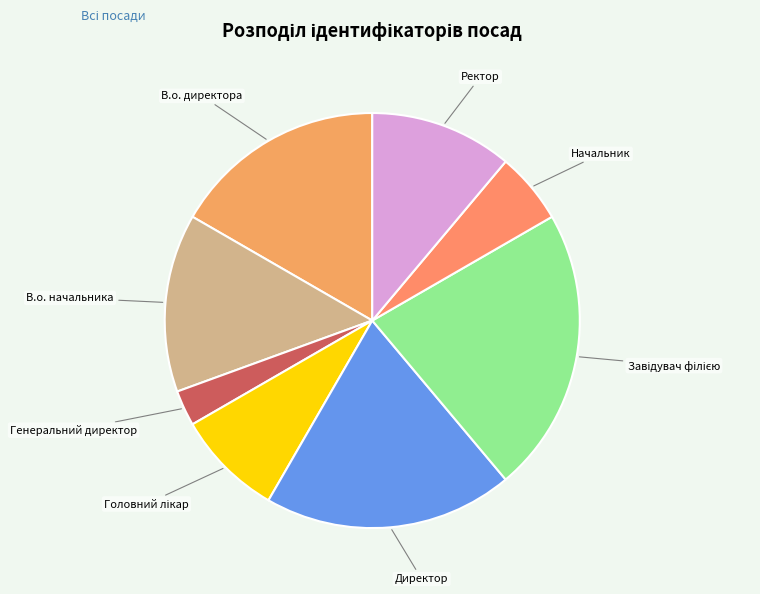

Does Начальник account for over 50% of the chart?

No